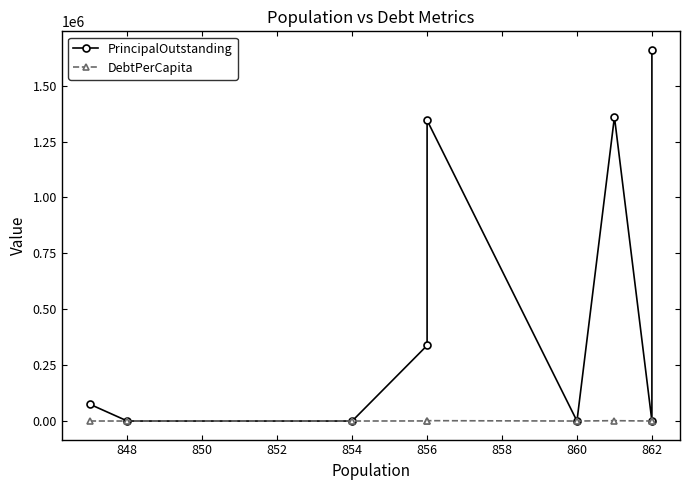

What is the sum of all DebtPerCapita values?

5560.0